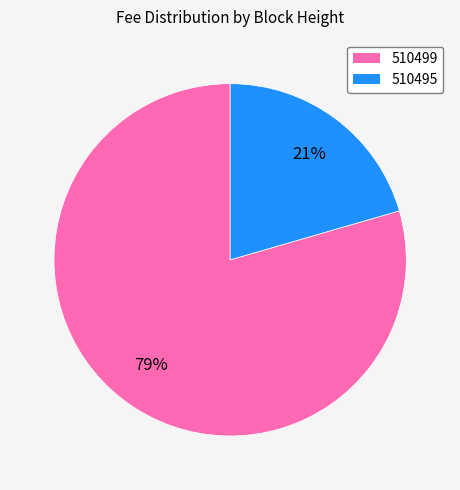

Is there a majority slice in this chart?

Yes